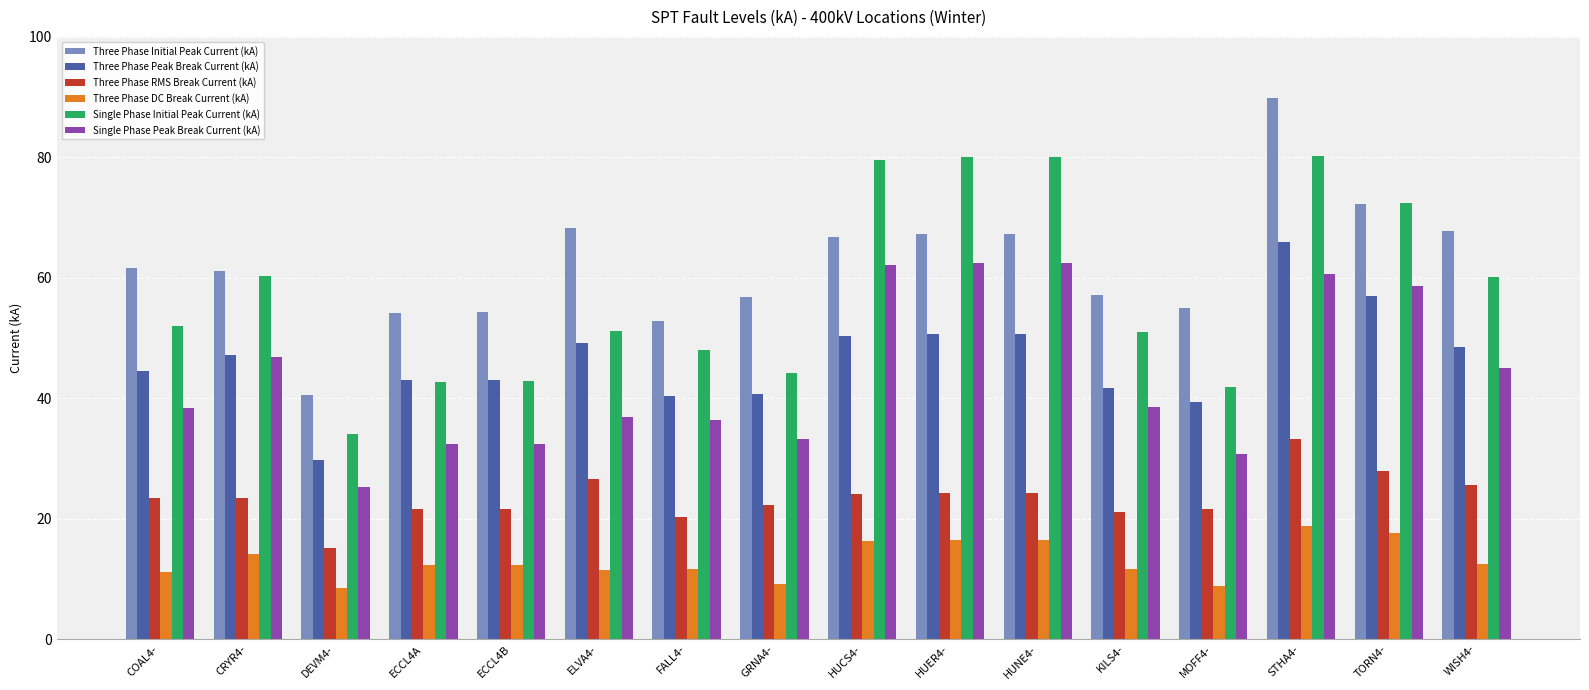

At which category is the sum across all series the highest?

STHA4-